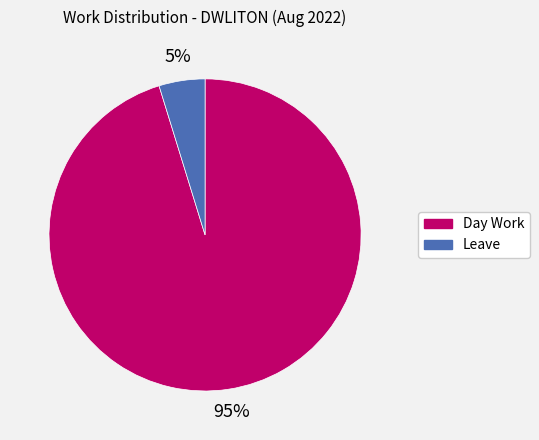

To the nearest percent, what is the average slice percentage?

50%